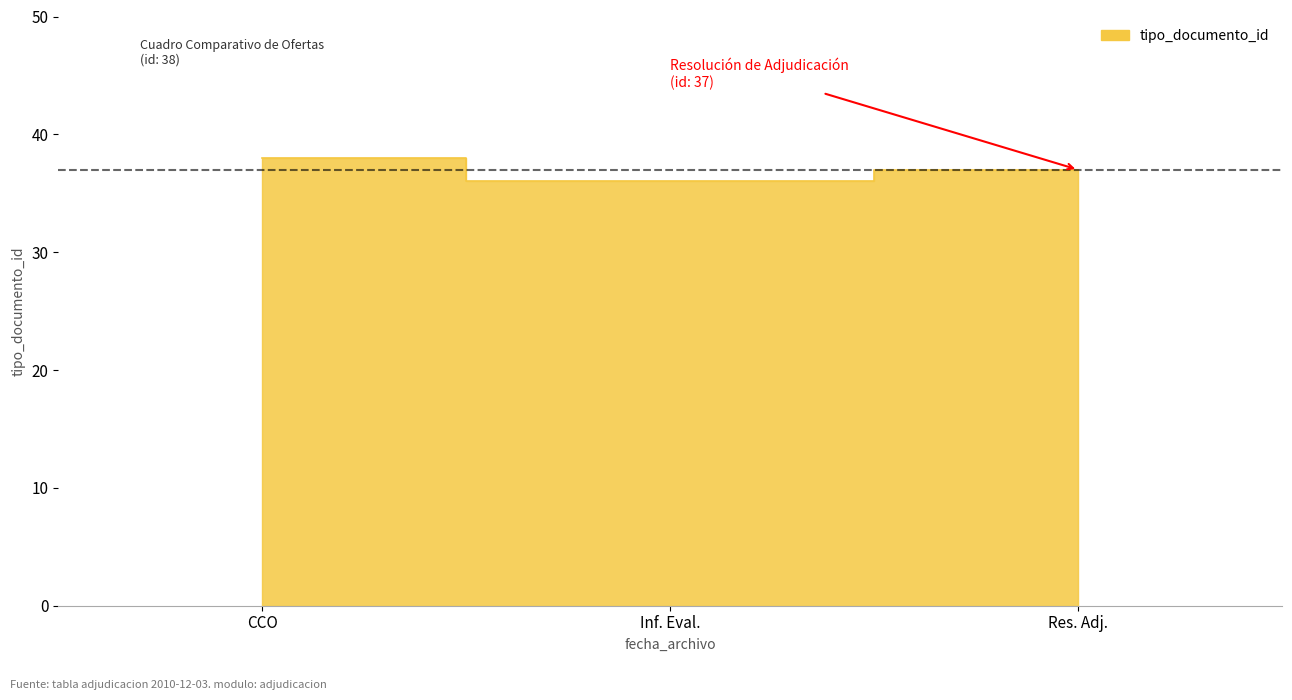

Reading left to right, transcribe all the data shown in this chart.

38	36	37